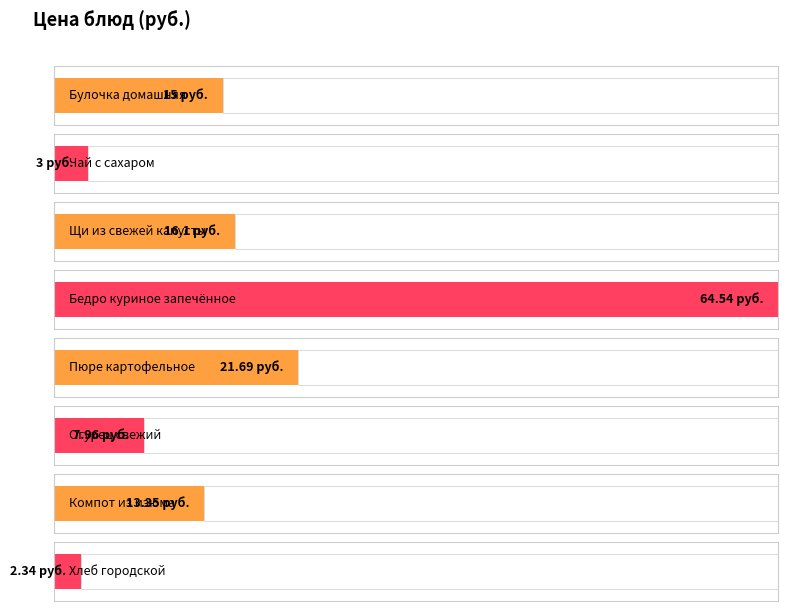

What is the label of the 2nd bar from the left?

Чай с сахаром